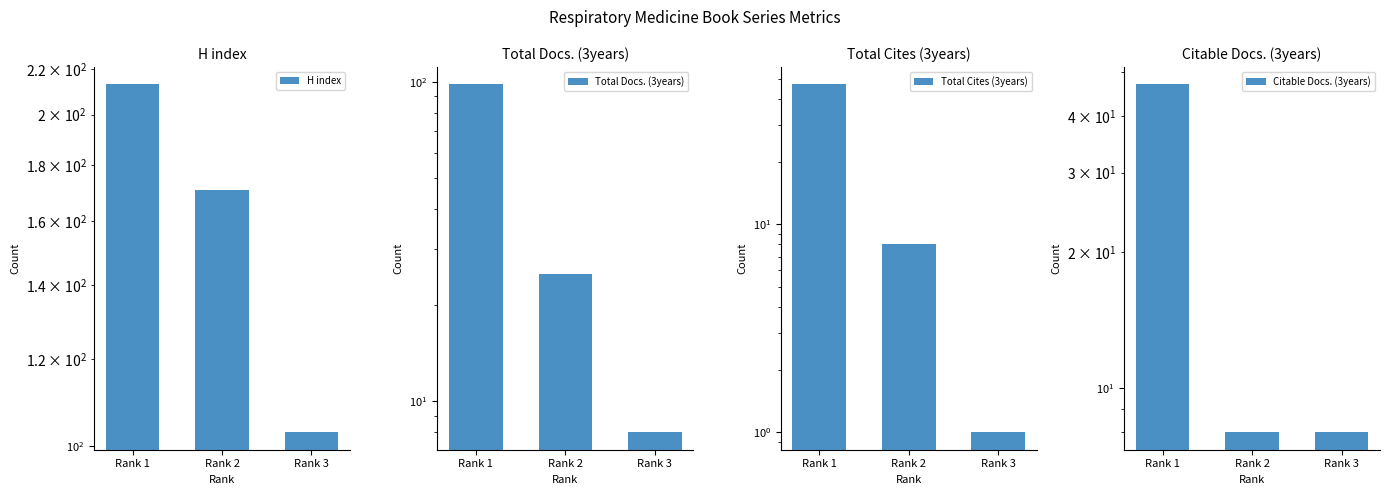

What is the minimum value for Citable Docs. (3years)?

8